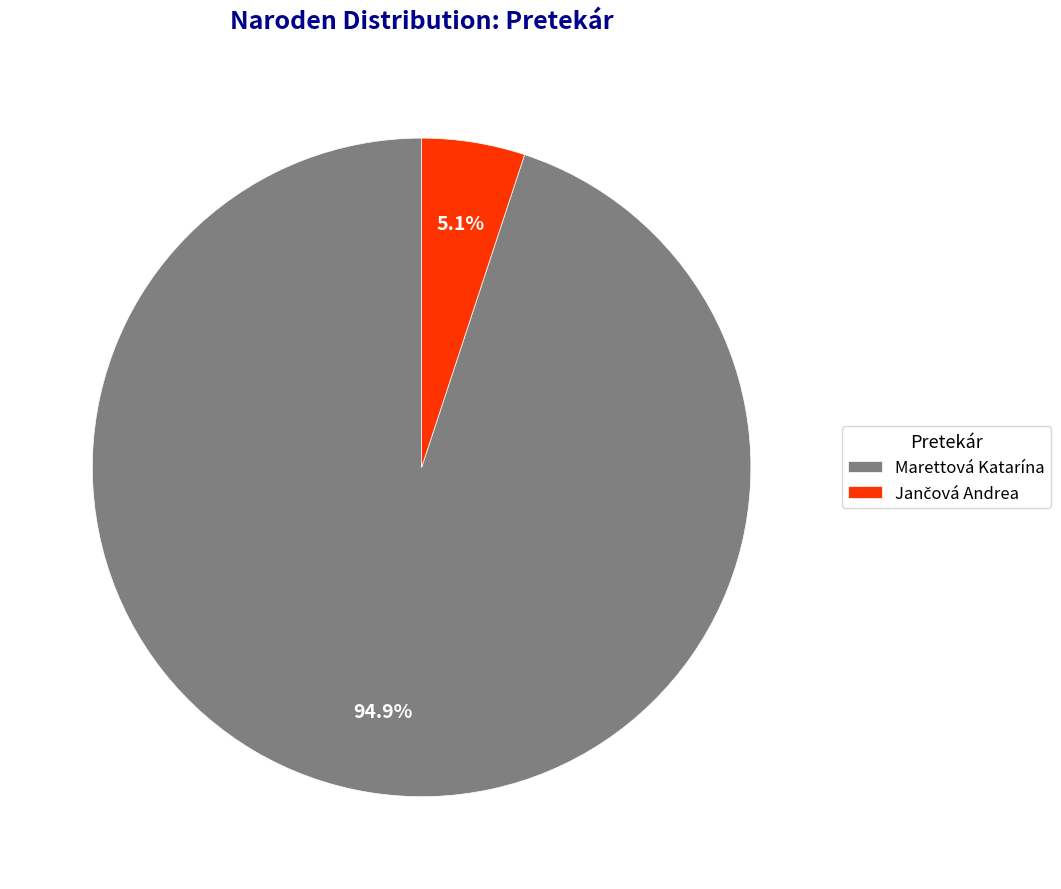

Which category has the biggest portion of the pie?

Marettová Katarína